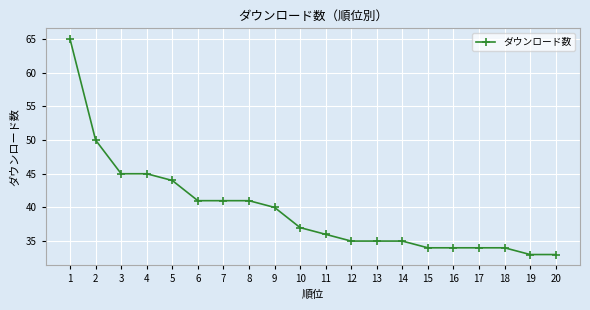

What is the maximum value shown in the chart?

65